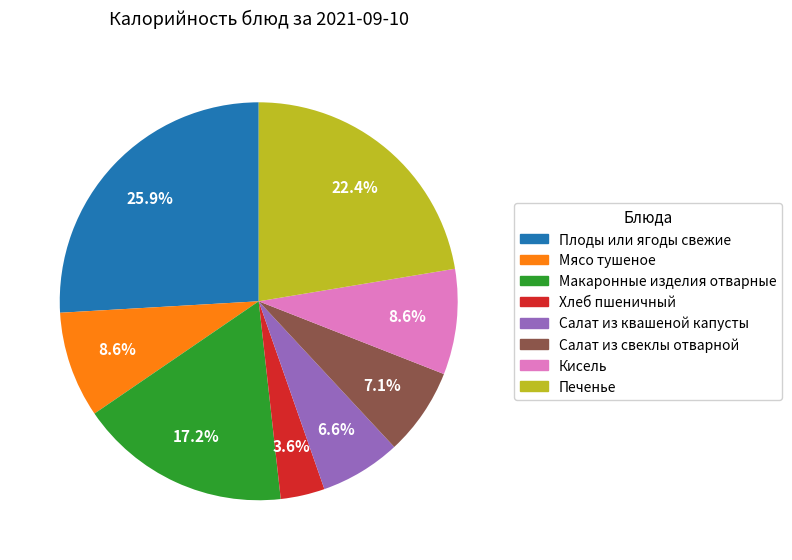

Is there any slice that represents more than half of the pie?

No